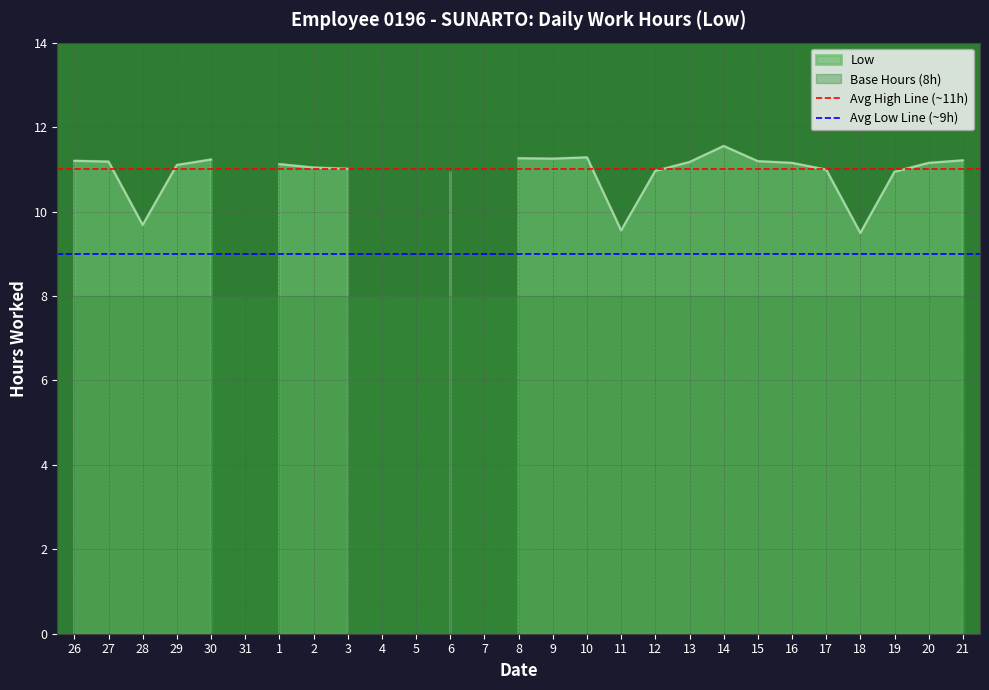

True or false: Avg Low Line (~9h) has a value of 9 at 26.

True